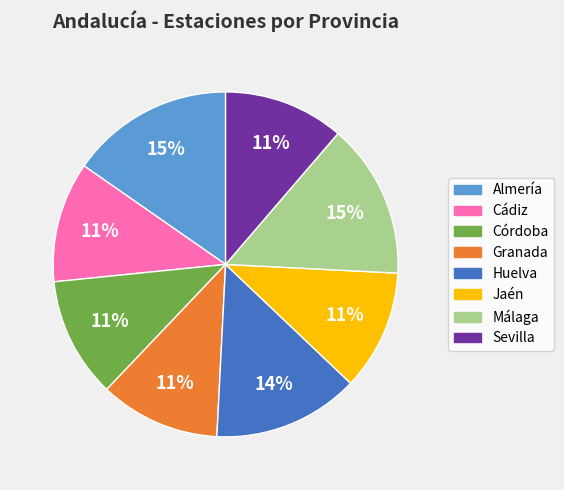

Combined, do Huelva and Almería account for over 50%?

No